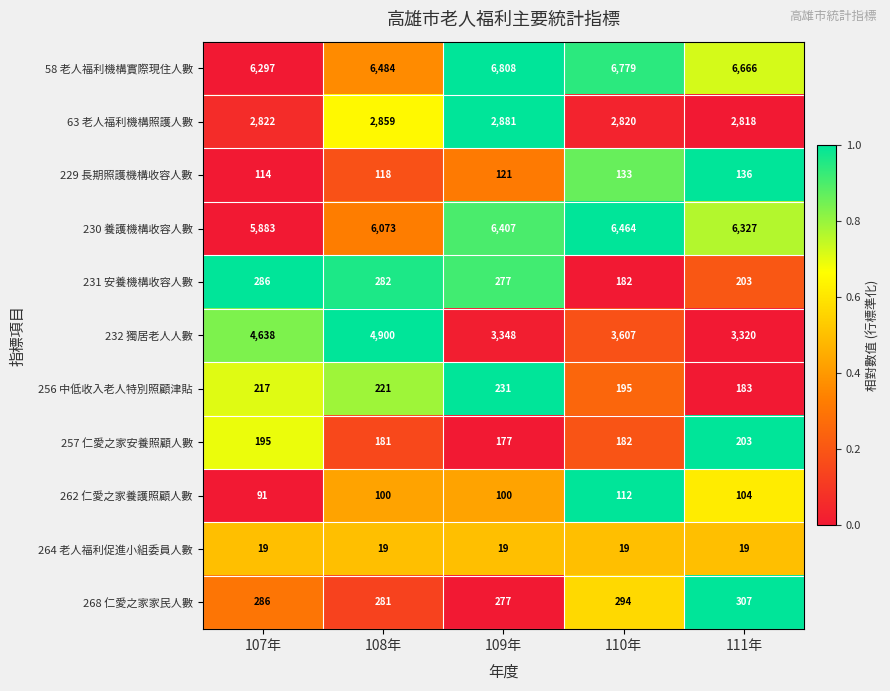

Which category has the highest value across all series?

109年